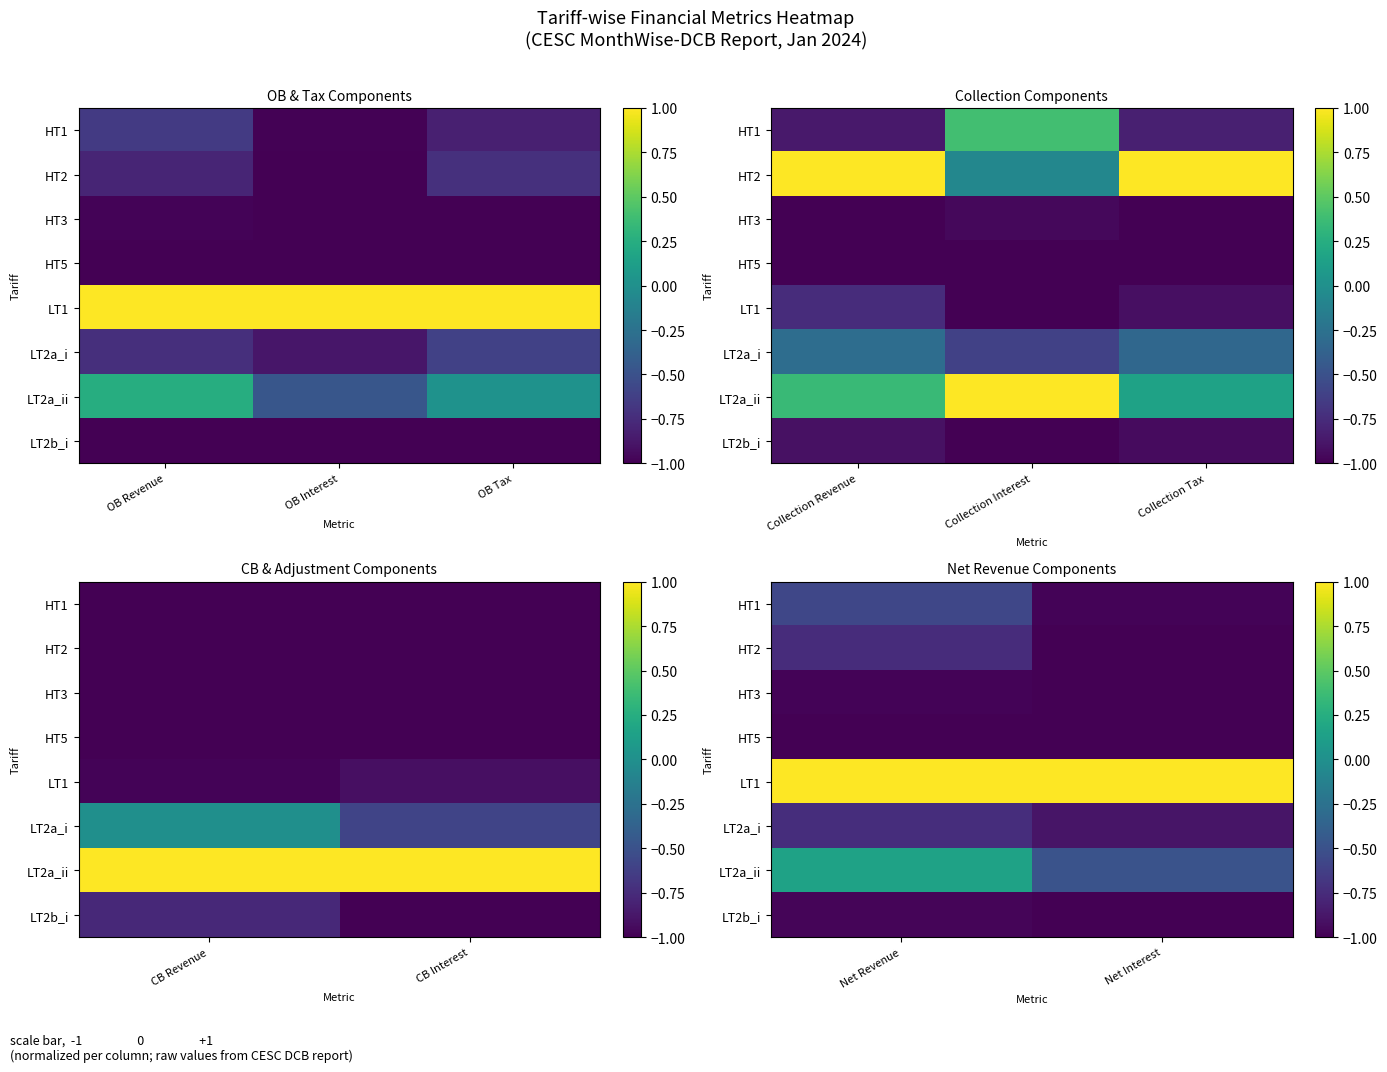

At Net Revenue, list the series in order from smallest to largest.

HT5, HT3, LT2b_i, HT2, LT2a_i, HT1, LT2a_ii, LT1